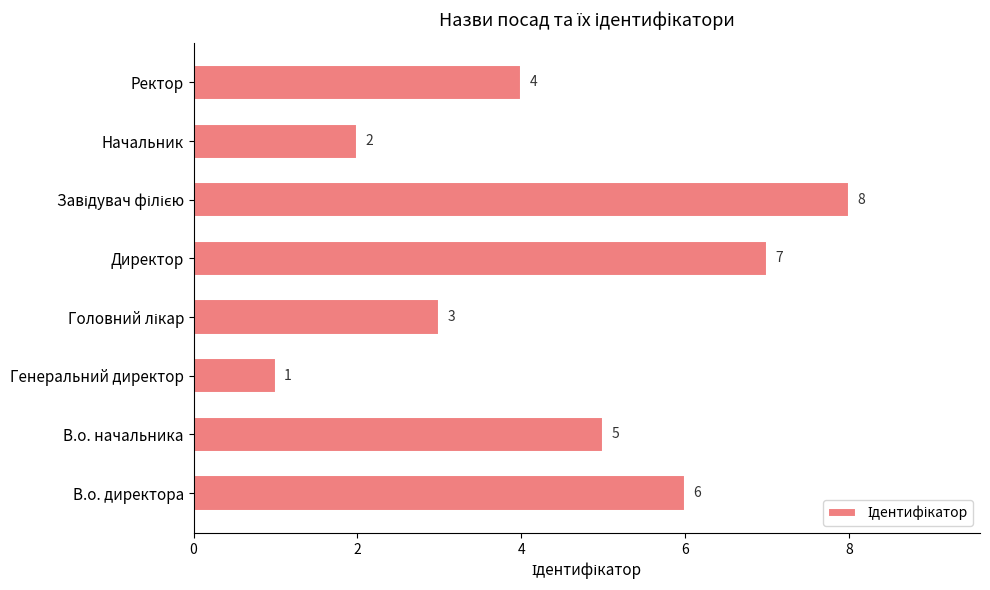

True or false: the data shows 0 at Генеральний директор.

False